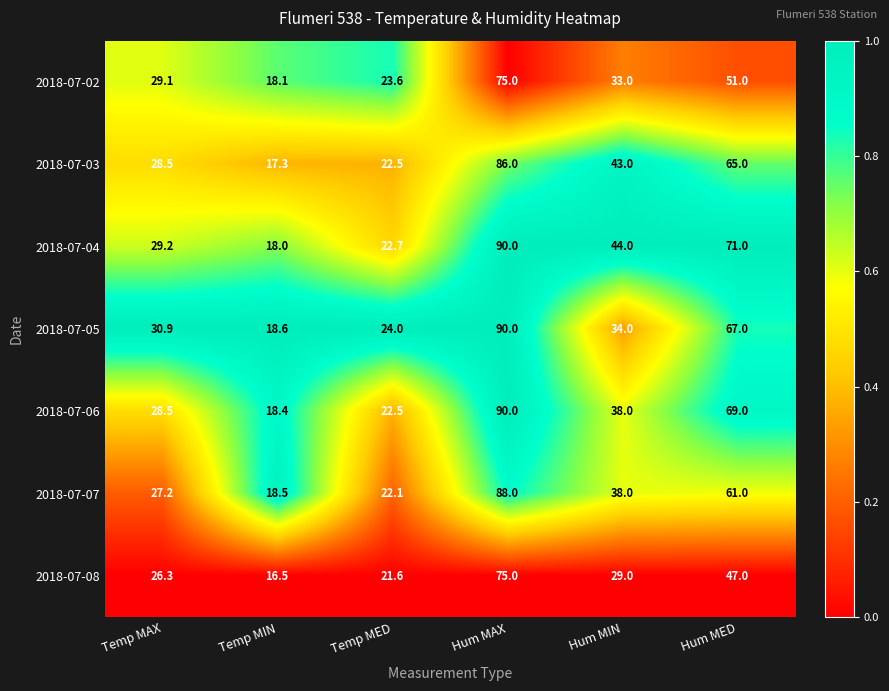

The value of 2018-07-08 at Temp MAX is 26.3. True or false?

True